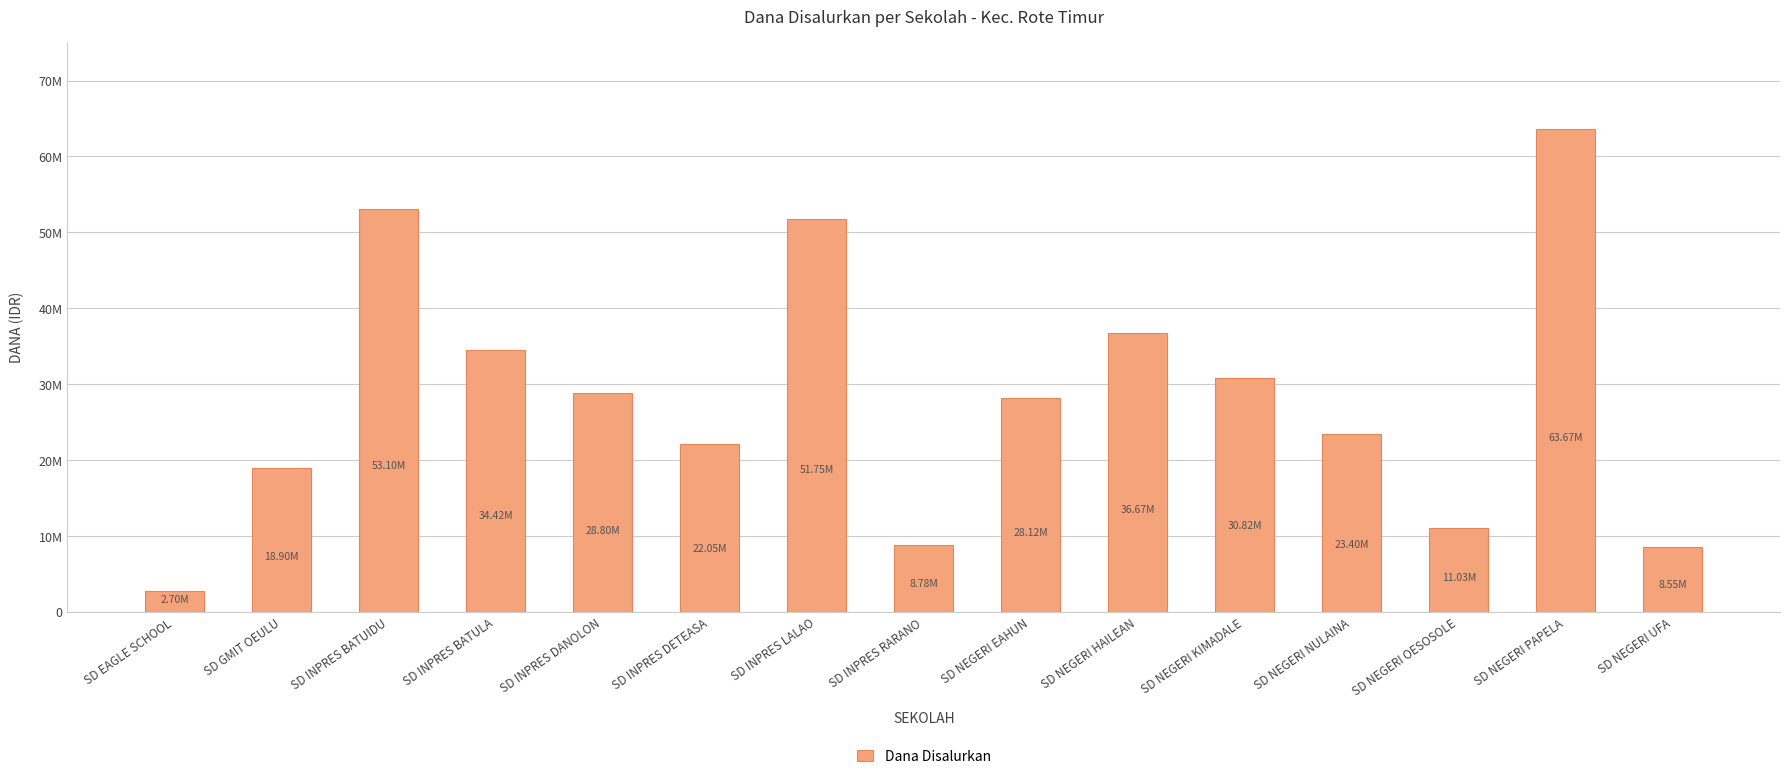

What is the ratio of the value at SD INPRES RARANO to the value at SD INPRES DANOLON?

0.3